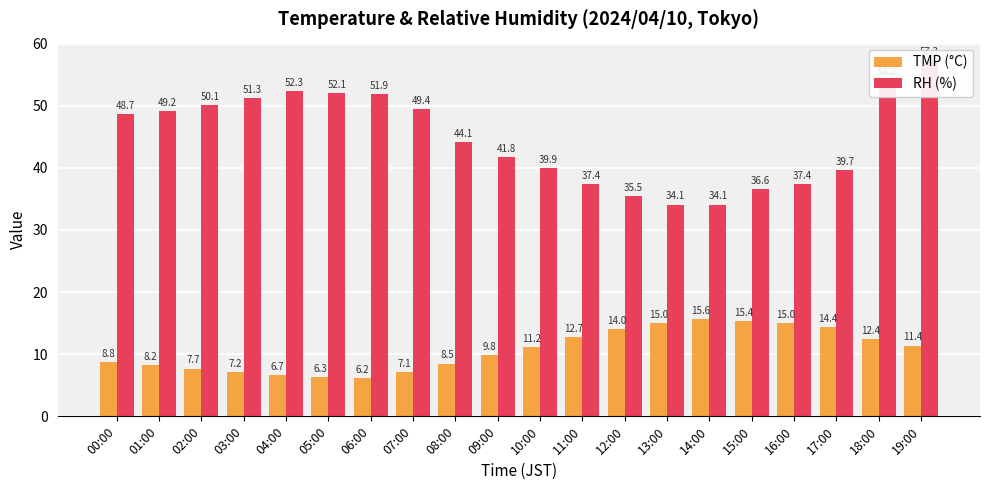

Rank the series by their average value, from lowest to highest.

TMP (°C), RH (%)